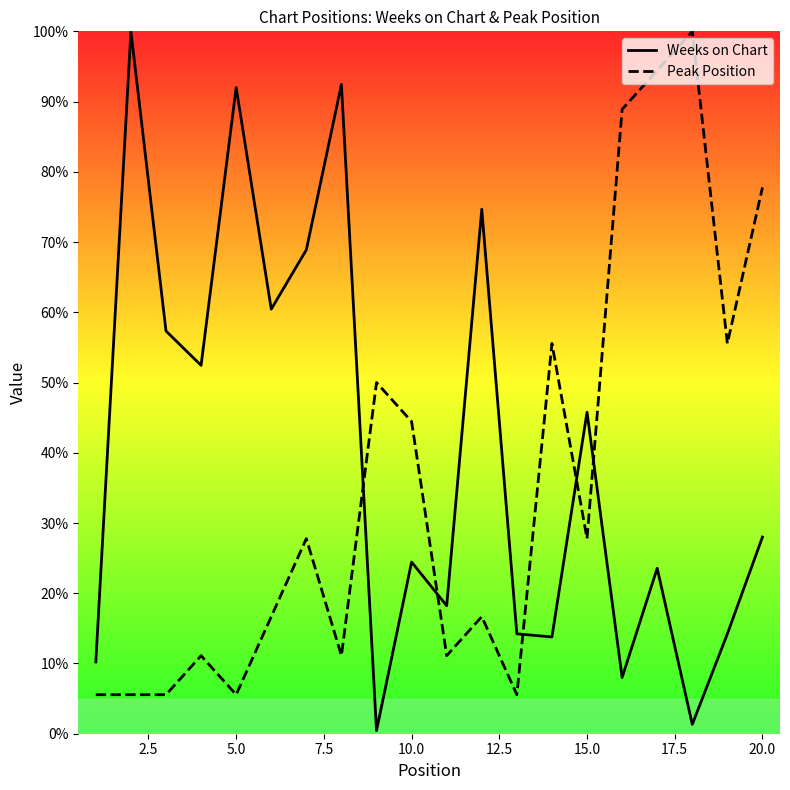

Which series has the largest range (max minus min)?

Weeks on Chart